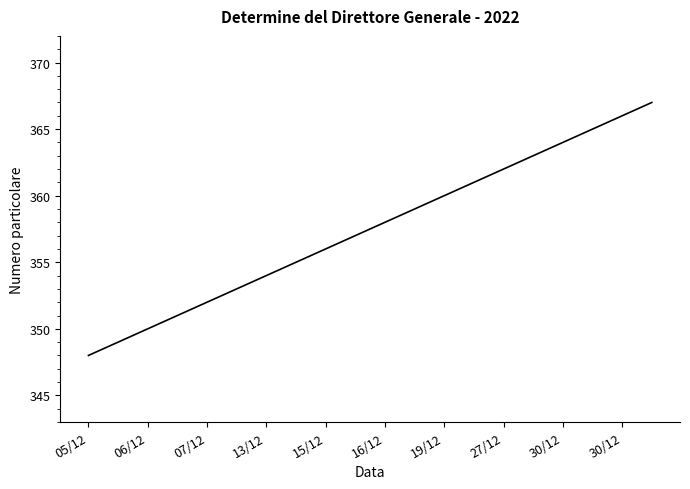

What is the difference between the maximum and minimum values?

19